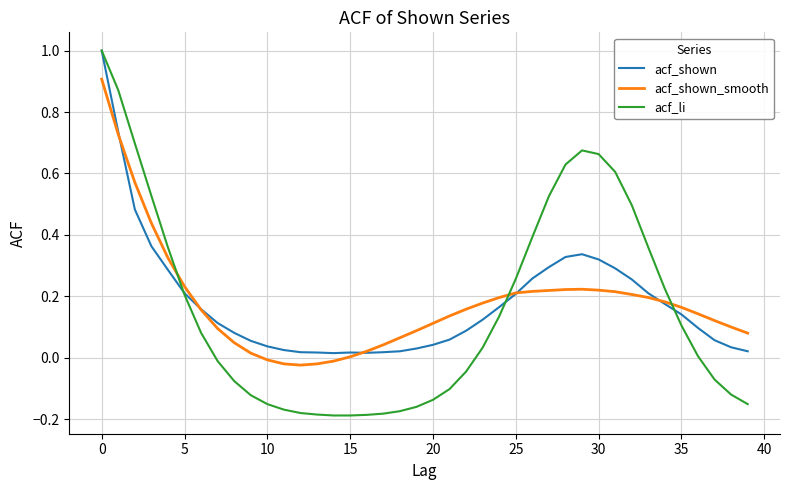

At how many categories does at least one series exceed 0?

40